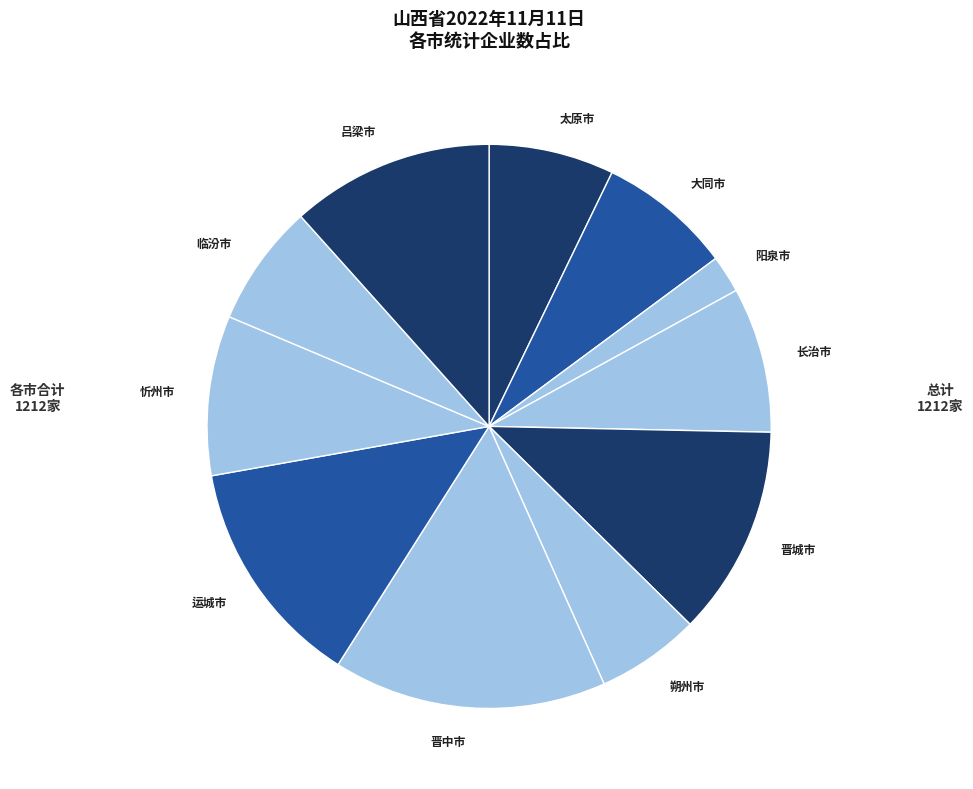

Does 朔州市 account for over 50% of the chart?

No